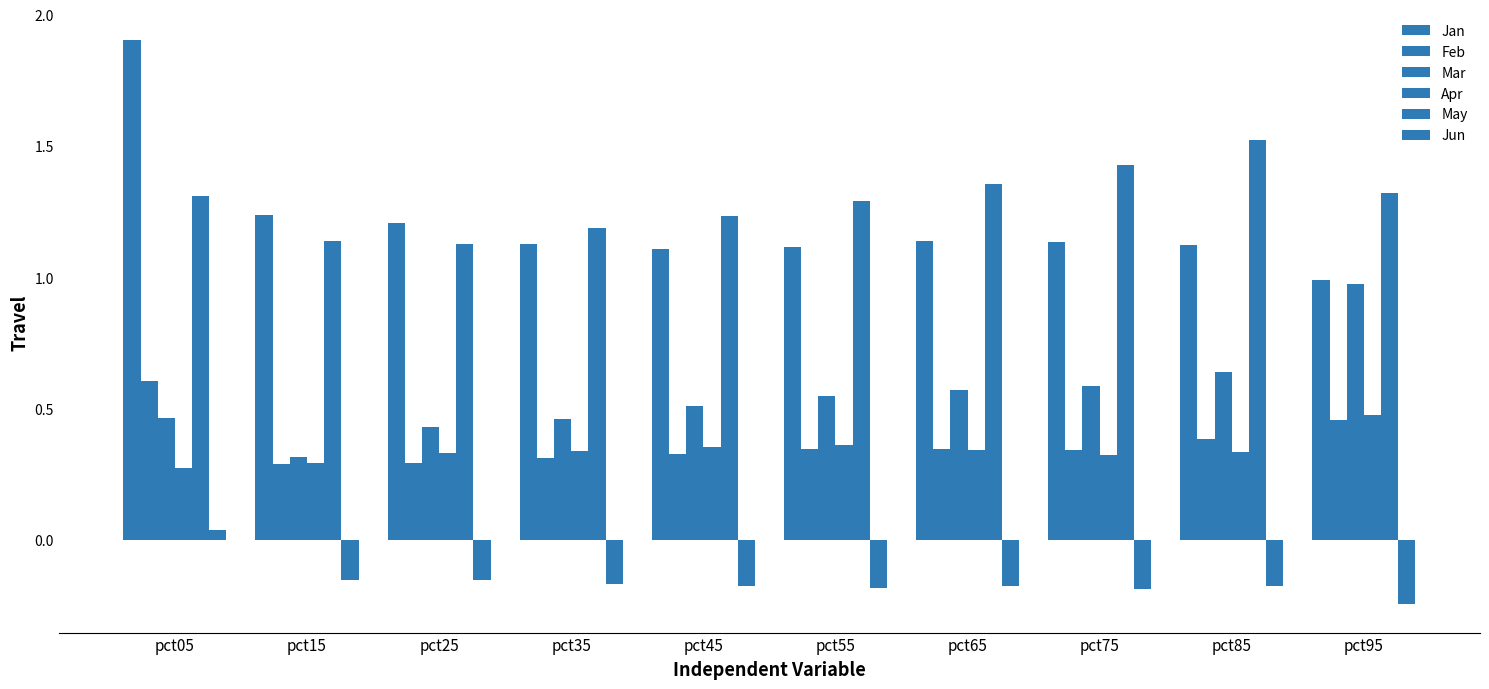

How many series are shown in this chart?

6